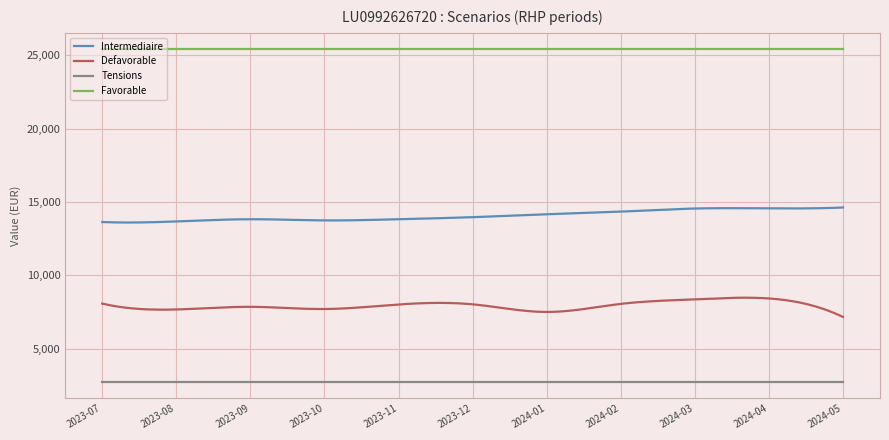

What is the difference between the maximum and minimum values in the Intermediaire series?

1024.3